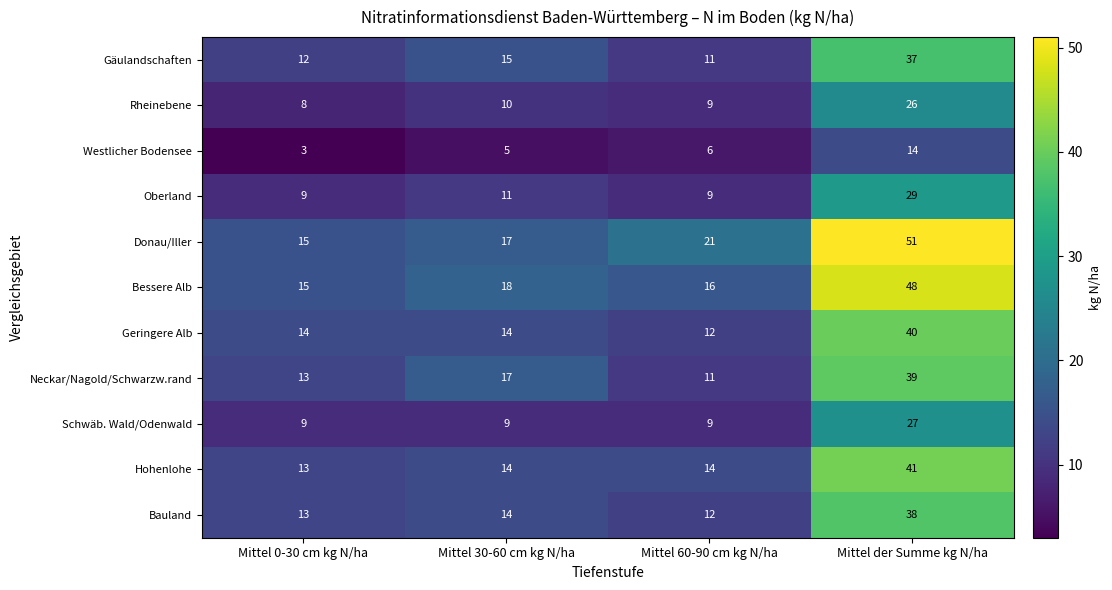

How many data points does each series have?

4